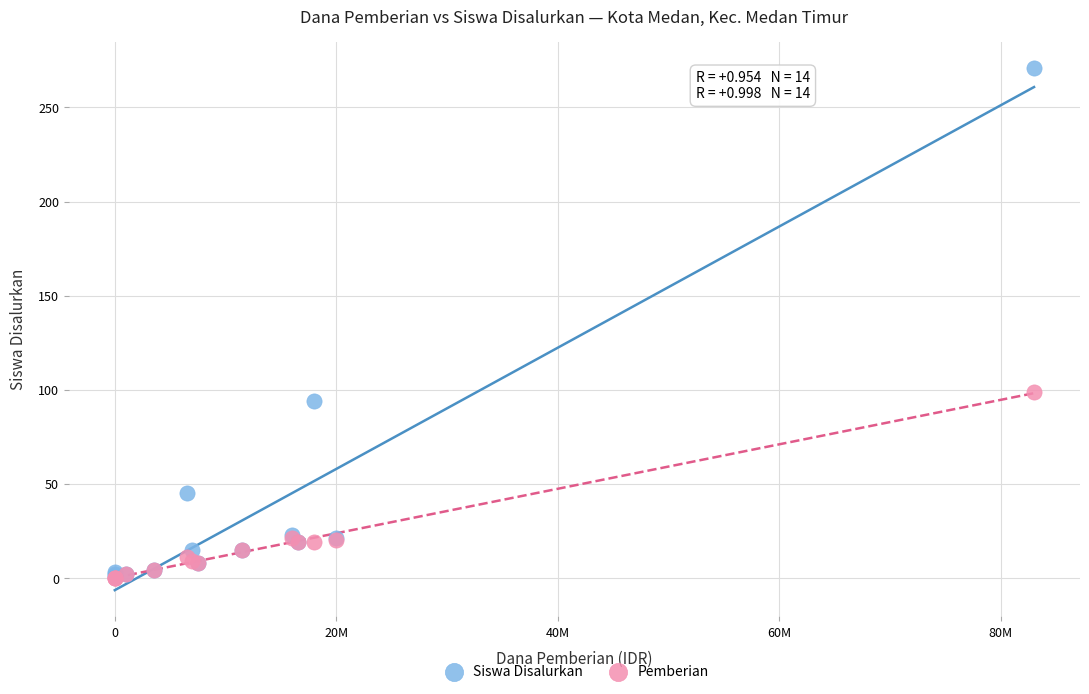

Across all series, what Y value is closest to 135?

99